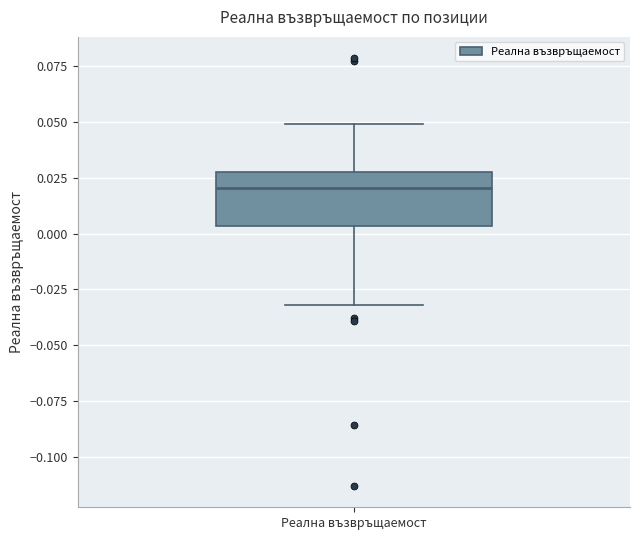

Read this box plot against the y-axis: the position of the median line, the range covered by the box, and the ends of both whiskers. The values are not printed on the chart, so give them approximately, as read against the axis.

median 0.020, box 0.005 to 0.025, whiskers -0.030 to 0.050